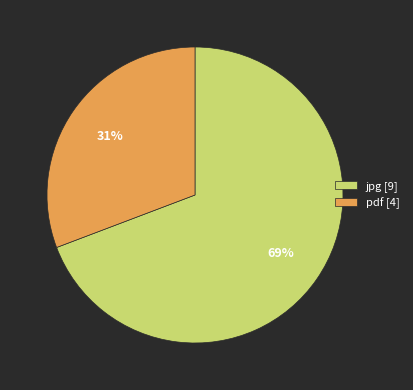

What is the smallest slice in the pie chart?

pdf [4]